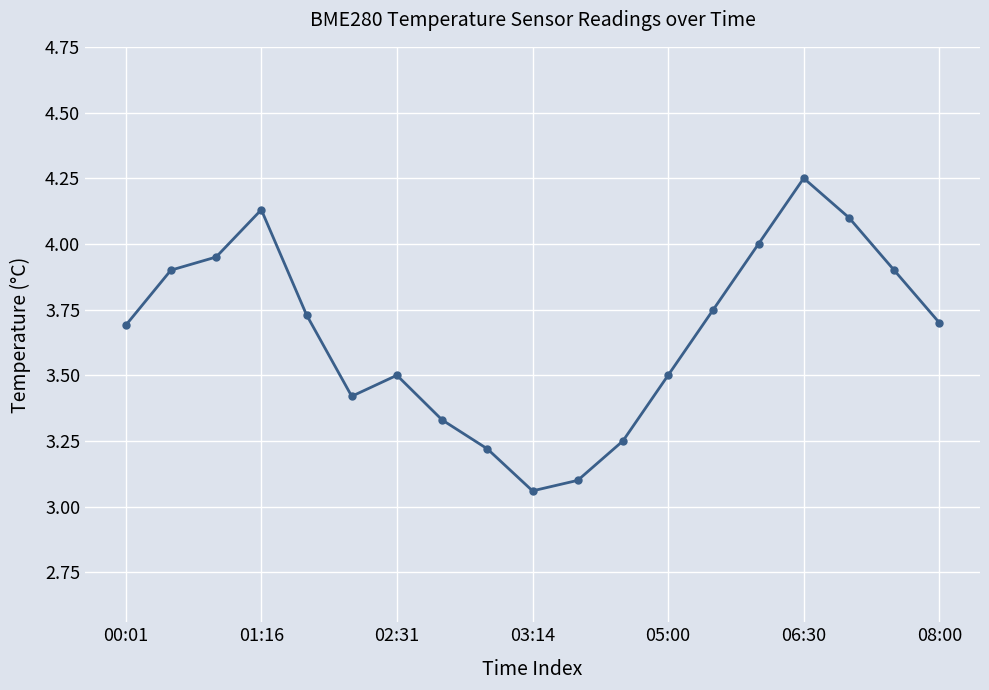

What is the value of the 18th point from the left?

3.9